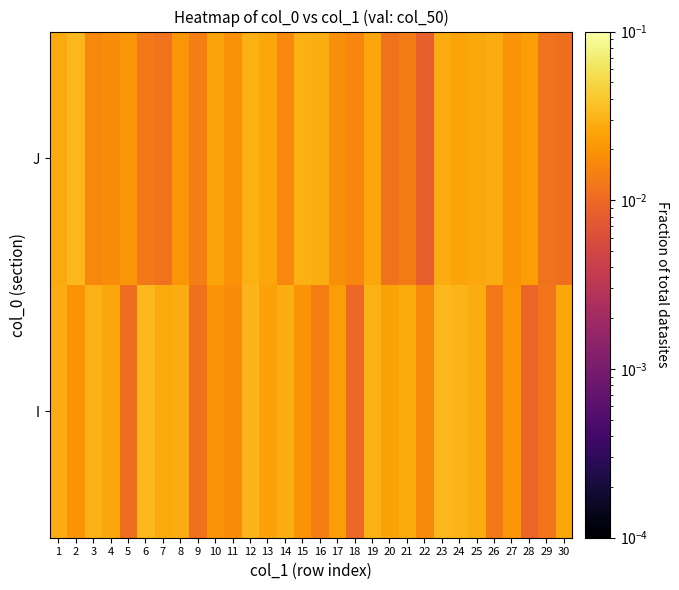

At which category does the chart reach its minimum across all series?

22